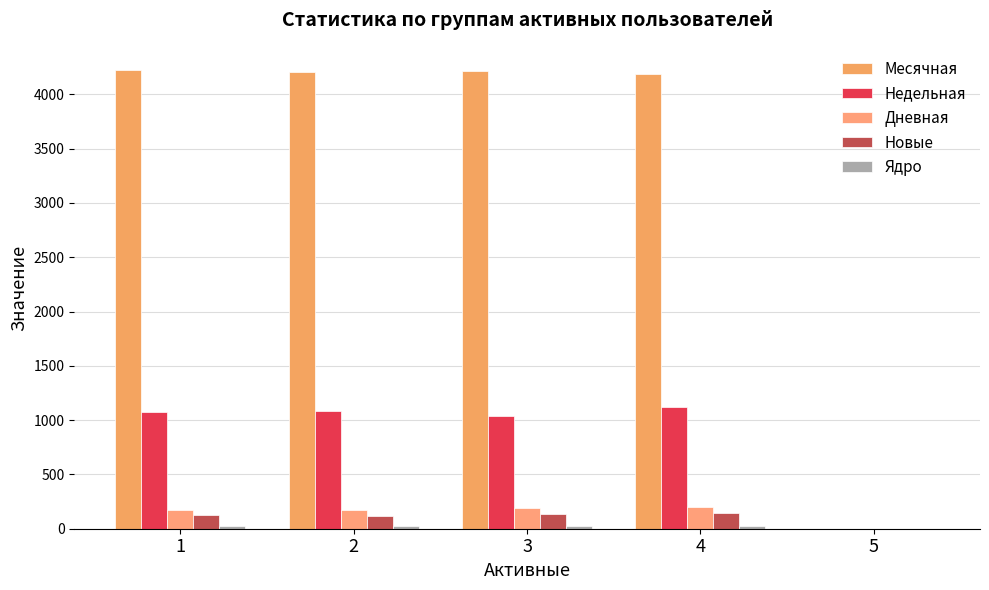

Reading left to right, extract all data points from this chart.

Месячная: 1=4225.7	2=4204.2	3=4212.7	4=4191.3	5=0.0
Недельная: 1=1070.3	2=1087.2	3=1041.3	4=1121.3	5=0.0
Дневная: 1=174.6	2=169.8	3=192.3	4=201.0	5=0.0
Новые: 1=127.6	2=121.6	3=138.7	4=143.7	5=0.0
Ядро: 1=26.4	2=24.6	3=29.0	4=25.3	5=0.0